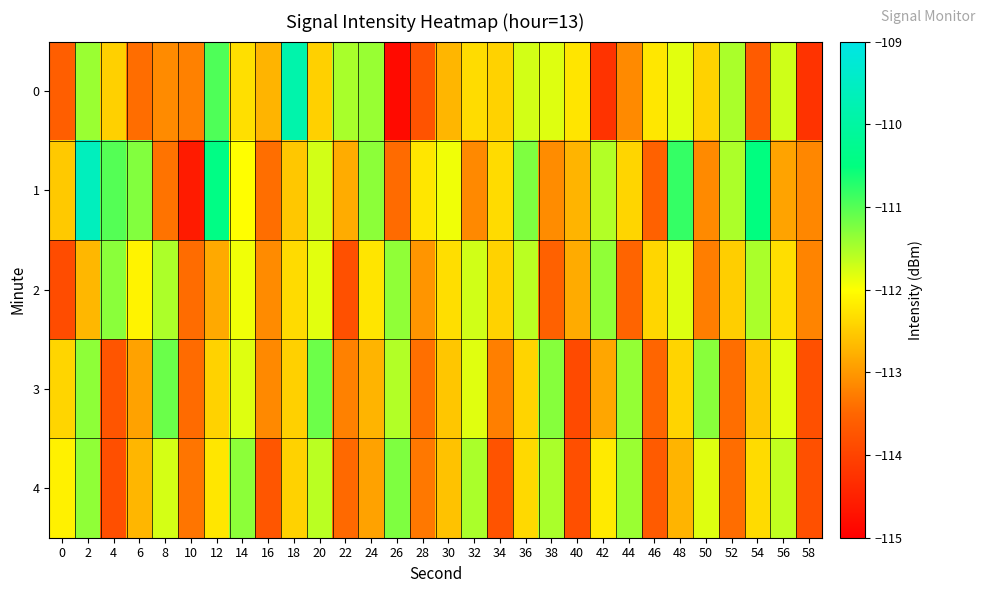

Reading left to right, transcribe all the data shown in this chart.

0: 0=-113.6	2=-111.4	4=-112.4	6=-113.4	8=-113.1	10=-113.2	12=-111.0	14=-112.3	16=-112.7	18=-109.9	20=-112.4	22=-111.5	24=-111.4	26=-114.8	28=-113.8	30=-112.7	32=-112.3	34=-112.4	36=-111.7	38=-111.8	40=-112.2	42=-114.2	44=-113.1	46=-112.2	48=-111.8	50=-112.4	52=-111.5	54=-113.7	56=-111.7	58=-114.2
1: 0=-112.5	2=-109.6	4=-111.0	6=-111.3	8=-113.4	10=-114.6	12=-110.4	14=-112.0	16=-113.4	18=-112.5	20=-111.7	22=-112.8	24=-111.3	26=-113.4	28=-112.2	30=-111.9	32=-113.1	34=-112.3	36=-111.2	38=-113.1	40=-112.7	42=-111.5	44=-112.4	46=-113.6	48=-110.8	50=-113.1	52=-111.5	54=-110.5	56=-112.9	58=-113.2
2: 0=-113.9	2=-112.7	4=-111.3	6=-112.1	8=-111.5	10=-113.4	12=-112.8	14=-111.9	16=-113.1	18=-112.3	20=-111.8	22=-113.8	24=-112.2	26=-111.3	28=-113.0	30=-112.3	32=-111.7	34=-112.4	36=-111.6	38=-113.6	40=-112.8	42=-111.3	44=-113.5	46=-112.4	48=-111.8	50=-113.3	52=-112.5	54=-111.5	56=-112.3	58=-113.2
3: 0=-112.4	2=-111.3	4=-113.7	6=-112.9	8=-111.1	10=-113.4	12=-112.4	14=-111.8	16=-113.1	18=-112.4	20=-111.1	22=-113.2	24=-112.7	26=-111.5	28=-113.4	30=-112.6	32=-111.8	34=-113.2	36=-112.4	38=-111.3	40=-113.9	42=-112.9	44=-111.4	46=-113.5	48=-112.4	50=-111.3	52=-113.4	54=-112.5	56=-111.8	58=-113.8
4: 0=-112.1	2=-111.3	4=-113.8	6=-112.7	8=-111.7	10=-113.3	12=-112.2	14=-111.3	16=-113.7	18=-112.4	20=-111.6	22=-113.5	24=-112.9	26=-111.2	28=-113.3	30=-112.6	32=-111.5	34=-113.8	36=-112.4	38=-111.5	40=-113.8	42=-112.2	44=-111.4	46=-113.6	48=-112.7	50=-111.8	52=-113.4	54=-112.3	56=-111.6	58=-113.8